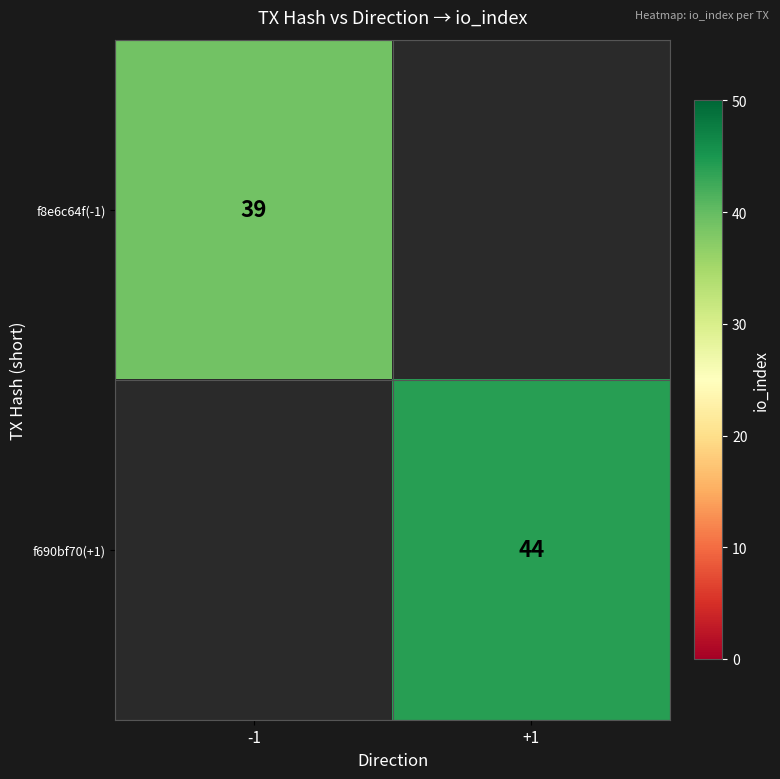

How many data points does each series have?

2